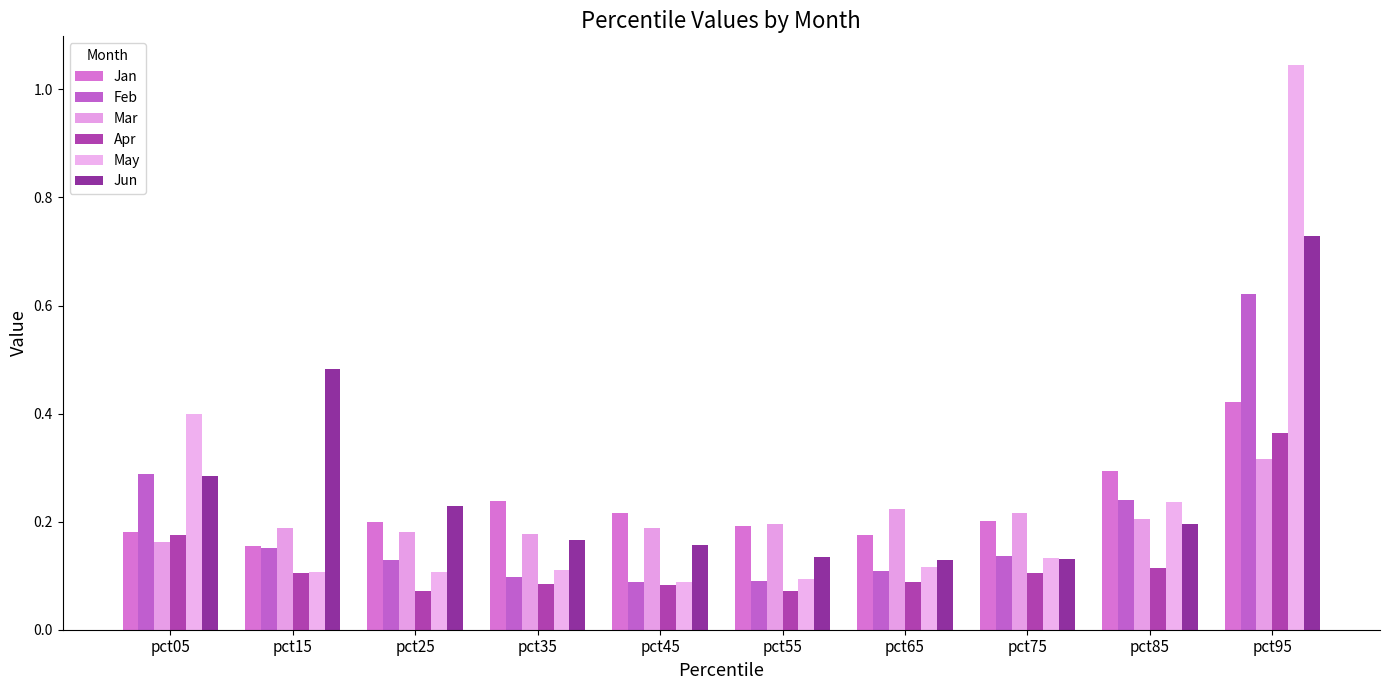

Reading left to right, extract all data points from this chart.

Jan: pct05=0.2	pct15=0.2	pct25=0.2	pct35=0.2	pct45=0.2	pct55=0.2	pct65=0.2	pct75=0.2	pct85=0.3	pct95=0.4
Feb: pct05=0.3	pct15=0.2	pct25=0.1	pct35=0.1	pct45=0.1	pct55=0.1	pct65=0.1	pct75=0.1	pct85=0.2	pct95=0.6
Mar: pct05=0.2	pct15=0.2	pct25=0.2	pct35=0.2	pct45=0.2	pct55=0.2	pct65=0.2	pct75=0.2	pct85=0.2	pct95=0.3
Apr: pct05=0.2	pct15=0.1	pct25=0.1	pct35=0.1	pct45=0.1	pct55=0.1	pct65=0.1	pct75=0.1	pct85=0.1	pct95=0.4
May: pct05=0.4	pct15=0.1	pct25=0.1	pct35=0.1	pct45=0.1	pct55=0.1	pct65=0.1	pct75=0.1	pct85=0.2	pct95=1.0
Jun: pct05=0.3	pct15=0.5	pct25=0.2	pct35=0.2	pct45=0.2	pct55=0.1	pct65=0.1	pct75=0.1	pct85=0.2	pct95=0.7